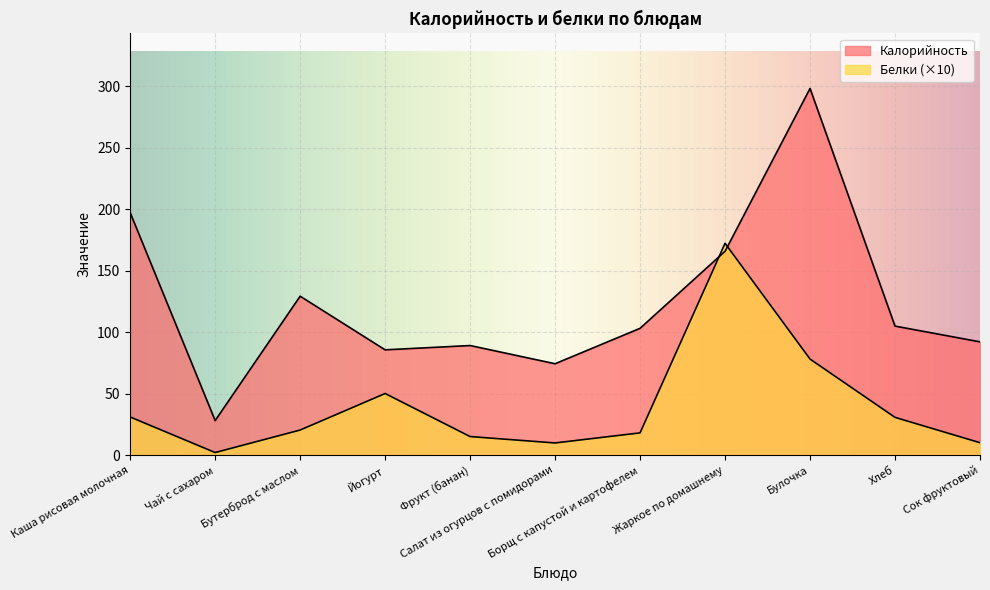

What is the difference between the second highest and second lowest values in the Калорийность series?

122.8